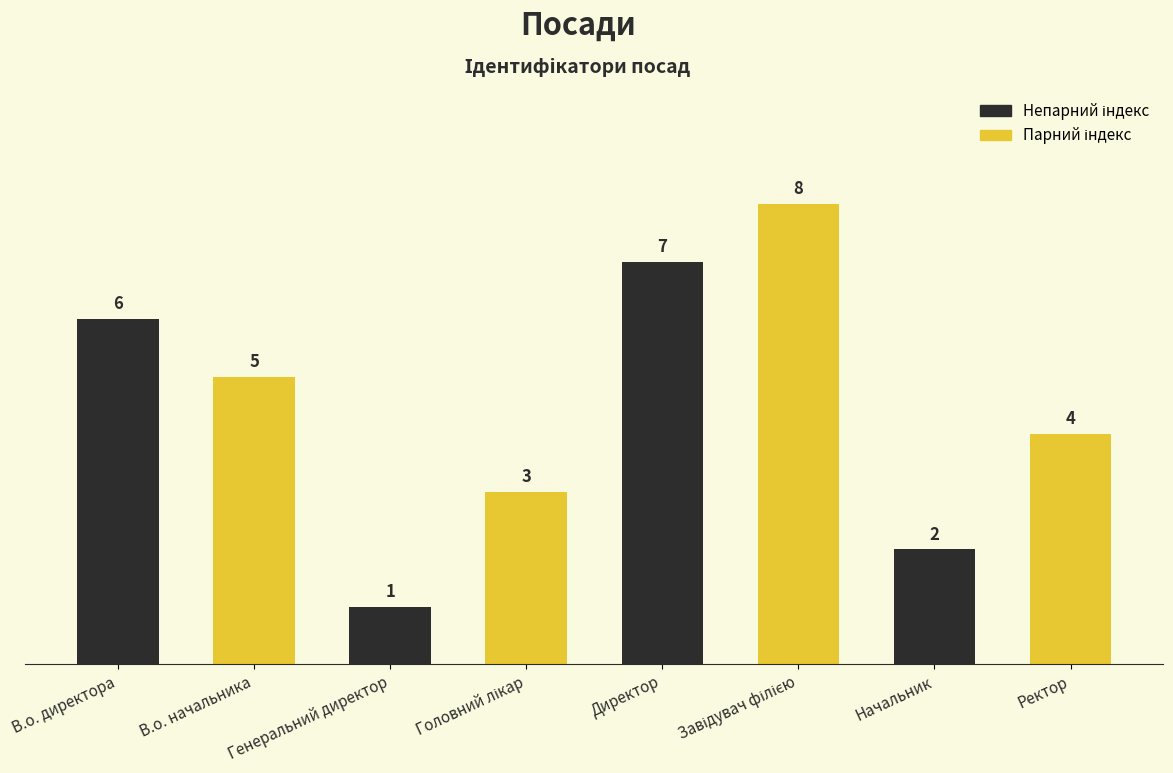

Which has a higher value, Начальник or Директор?

Директор